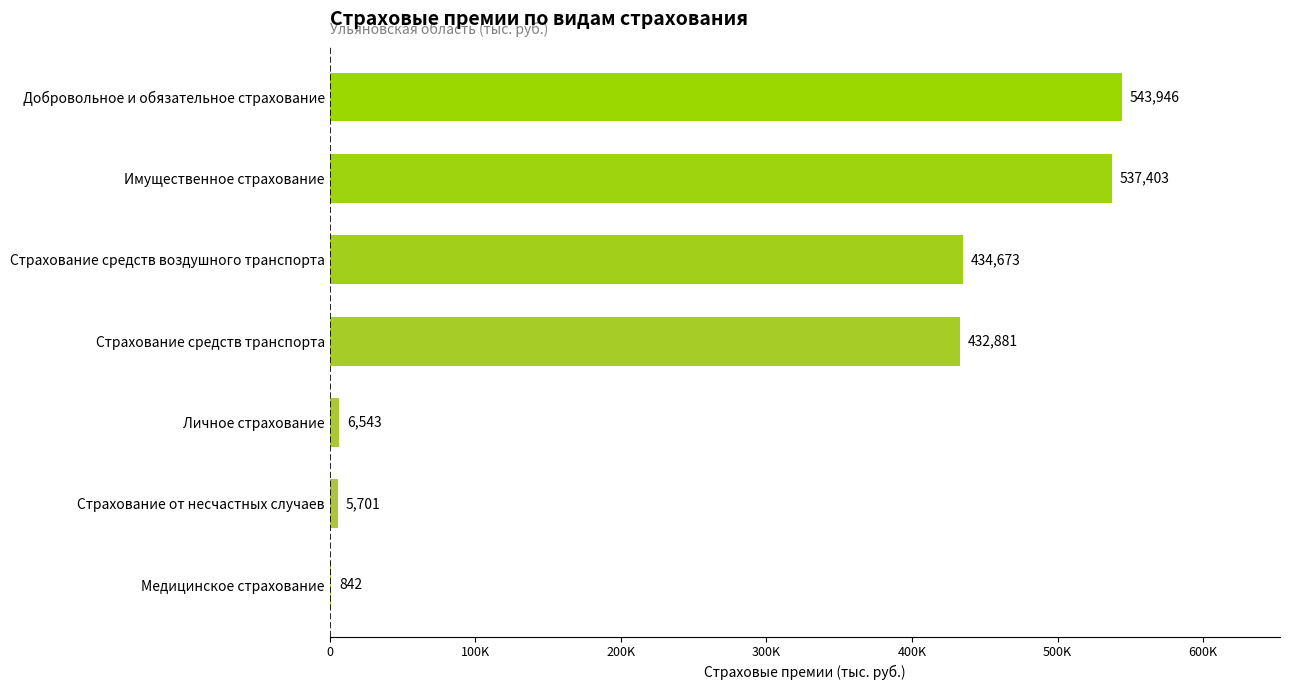

Are the bars horizontal?

Yes